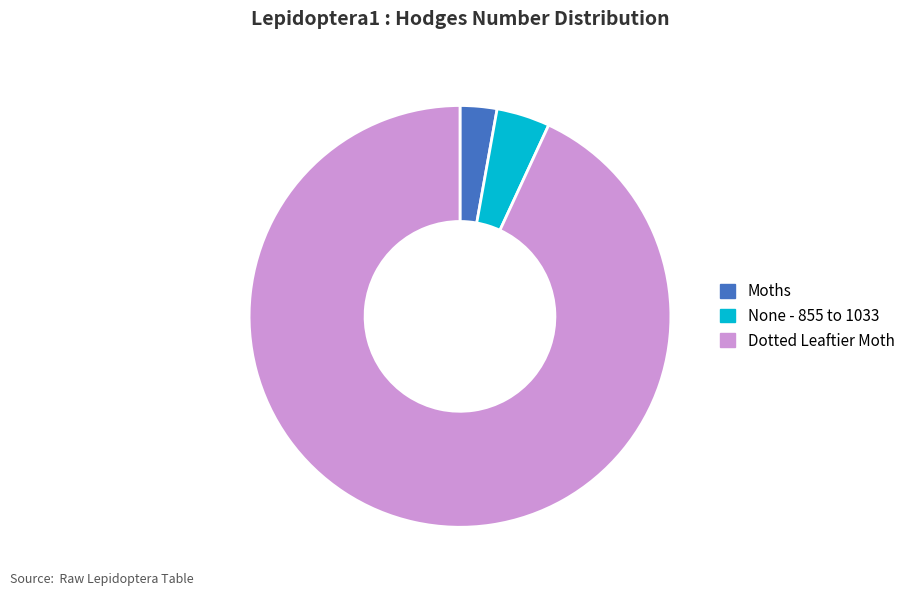

Is it true that Dotted Leaftier Moth is 82% of the pie?

False